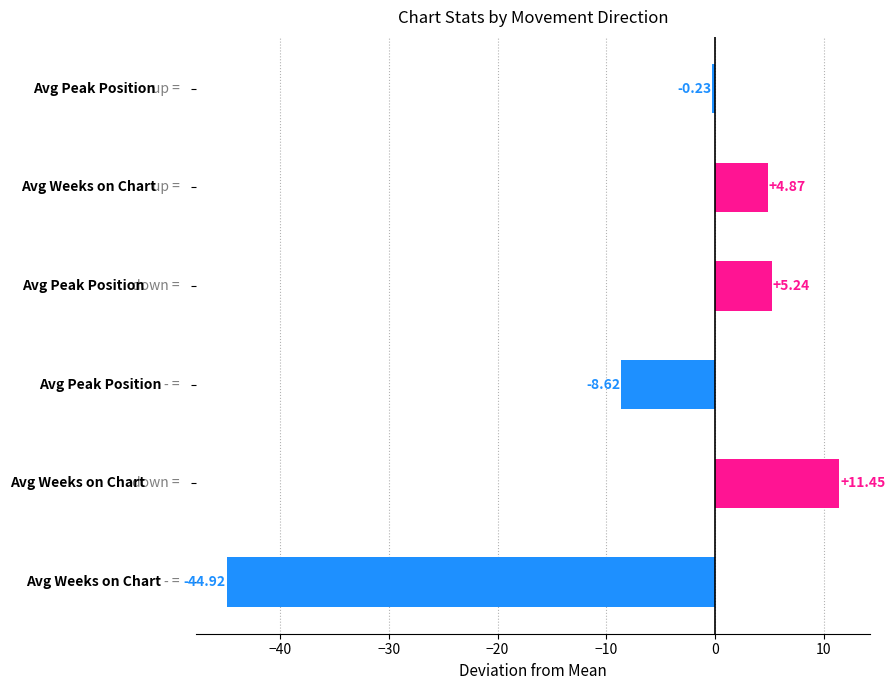

What is the average value?

-5.4